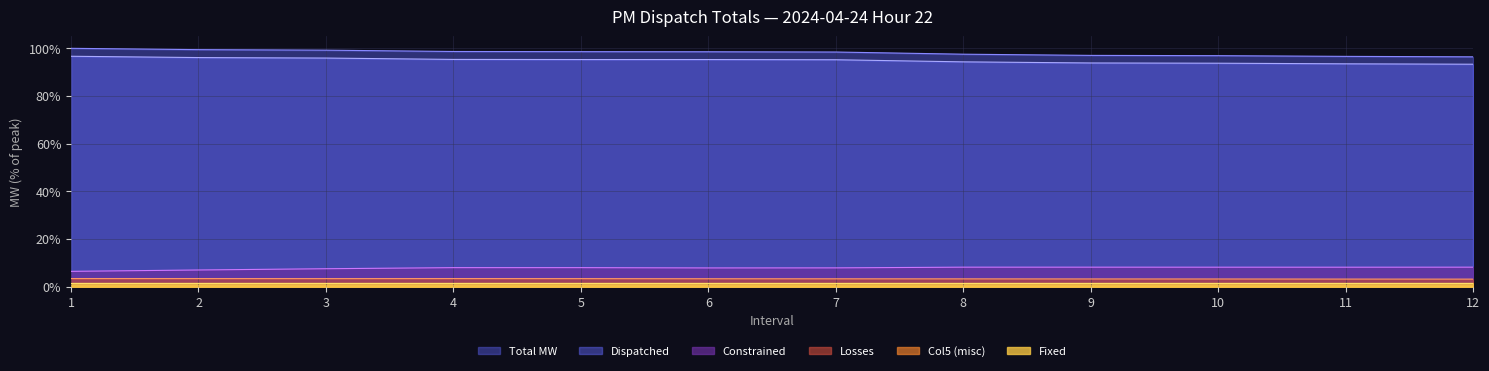

What is the maximum value for Constrained?

8.1